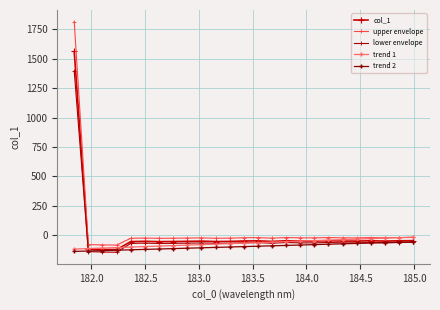

Rank the series by their maximum value, from lowest to highest.

trend 2, trend 1, lower envelope, col_1, upper envelope